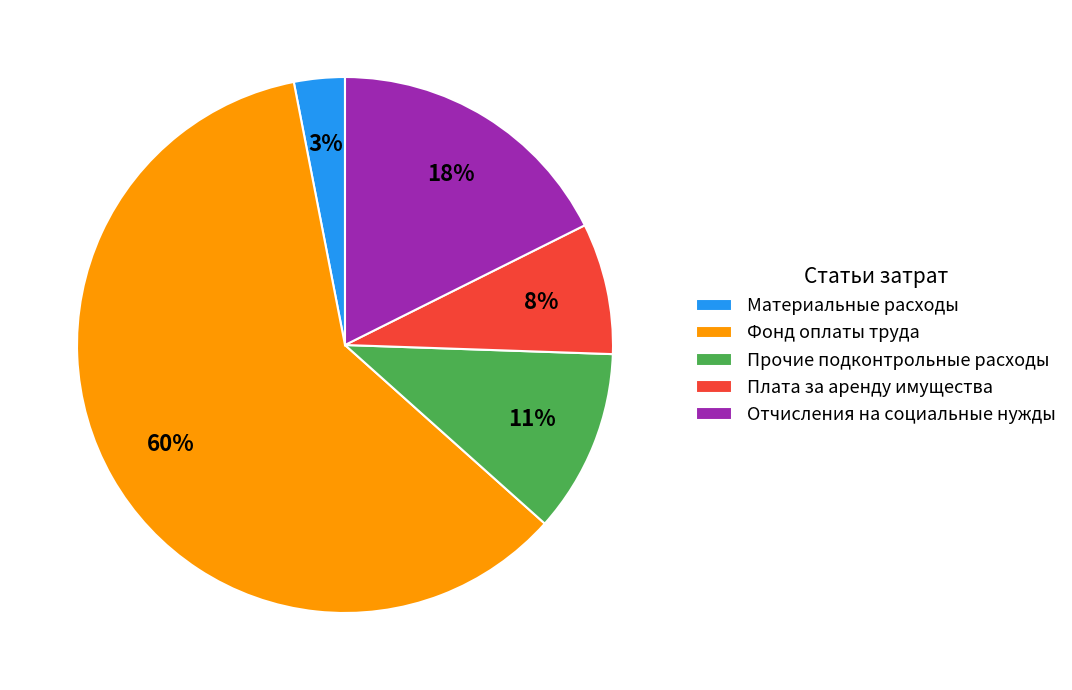

Count the number of slices in the pie.

5